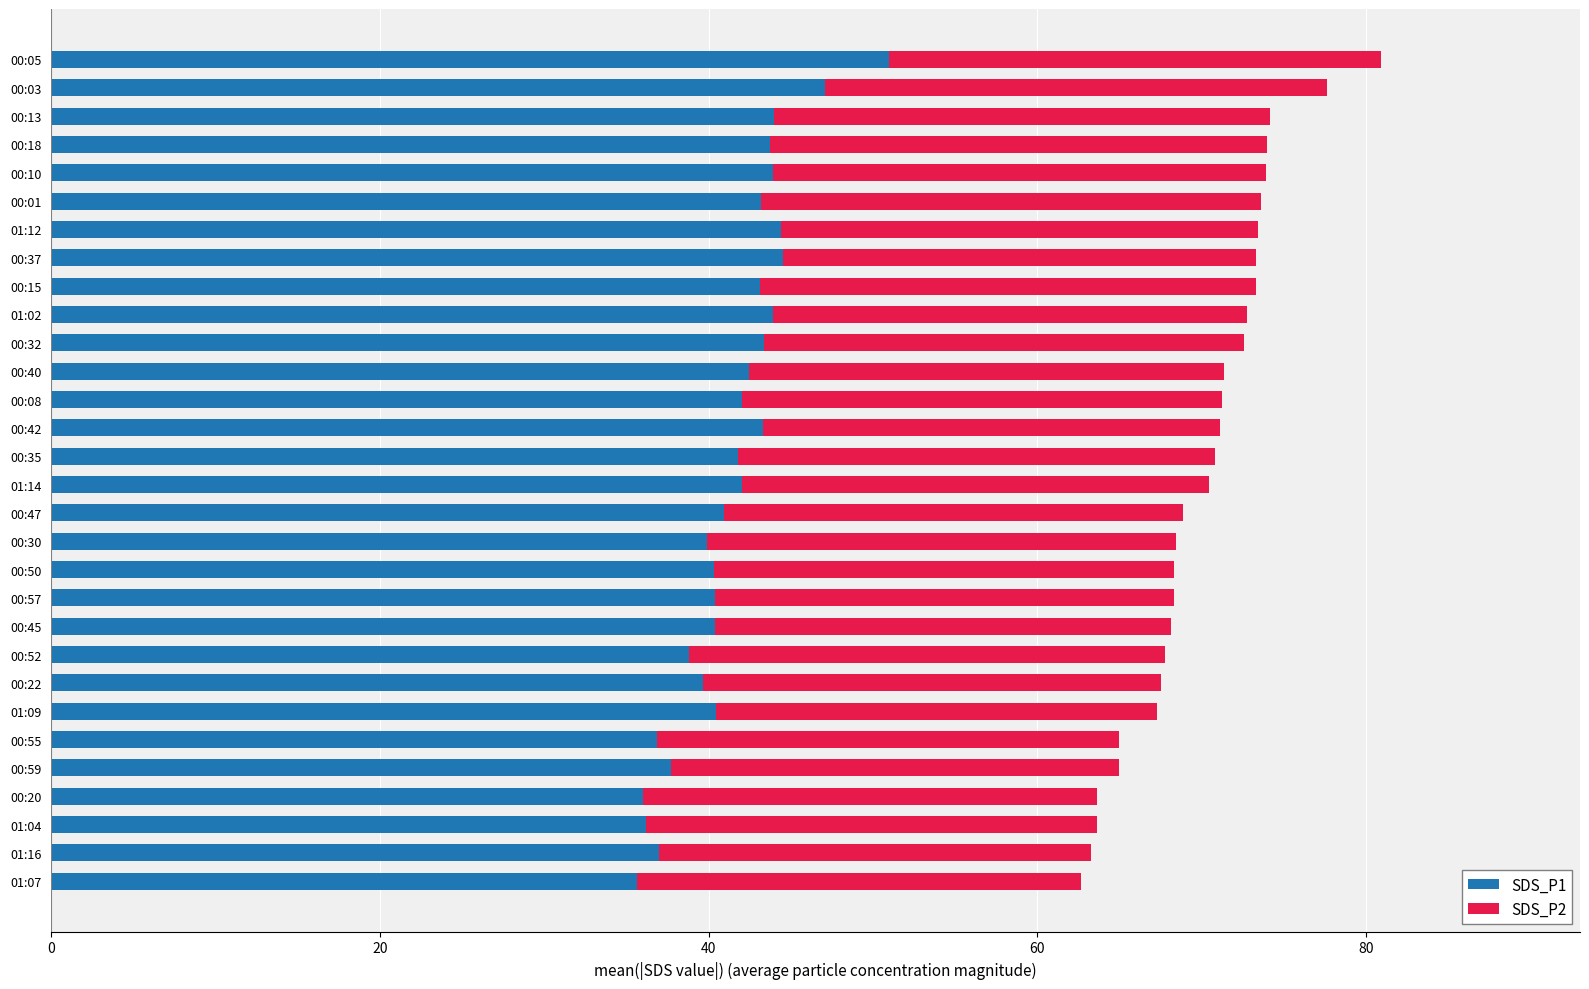

The SDS_P1 series shows 25.0 at 01:09. True or false?

False